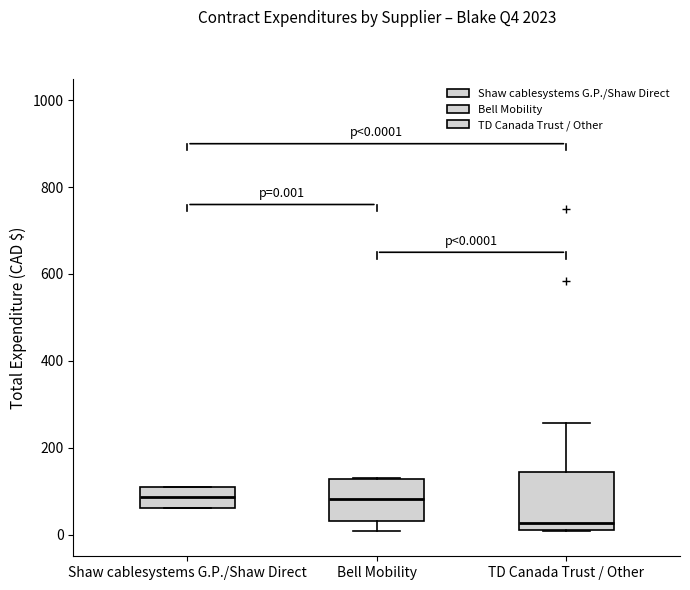

Which box is the tallest, from its lower edge to its upper edge?

TD Canada Trust / Other